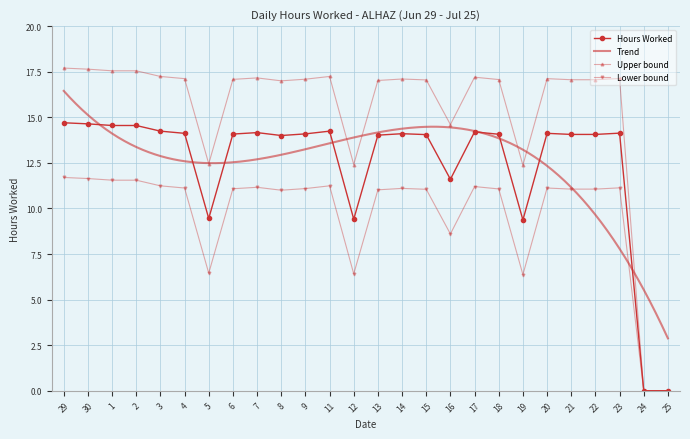

Read the value at 1.

14.6